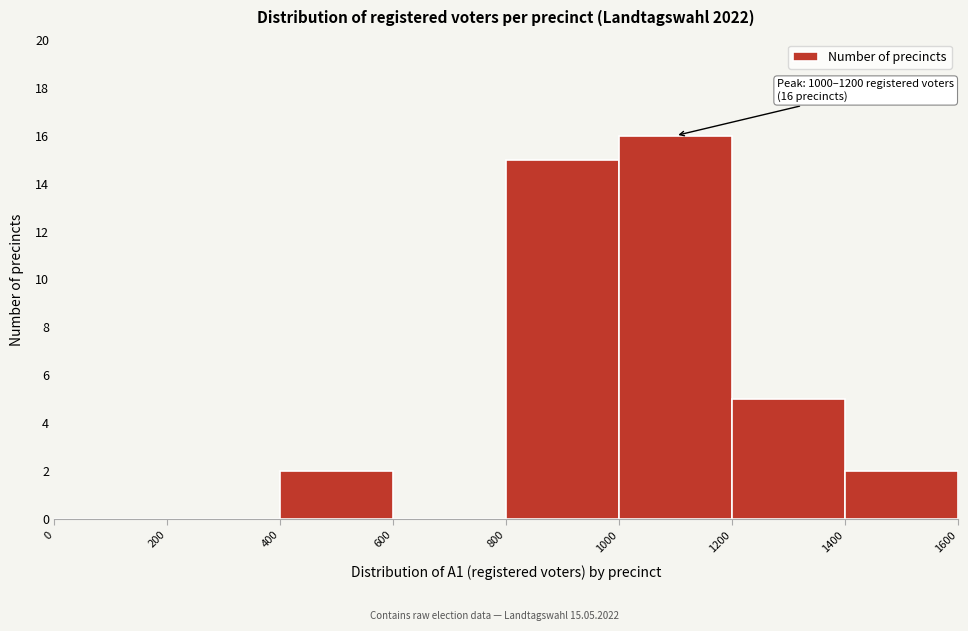

Which range on the x-axis has the tallest bar?

1000 to 1200